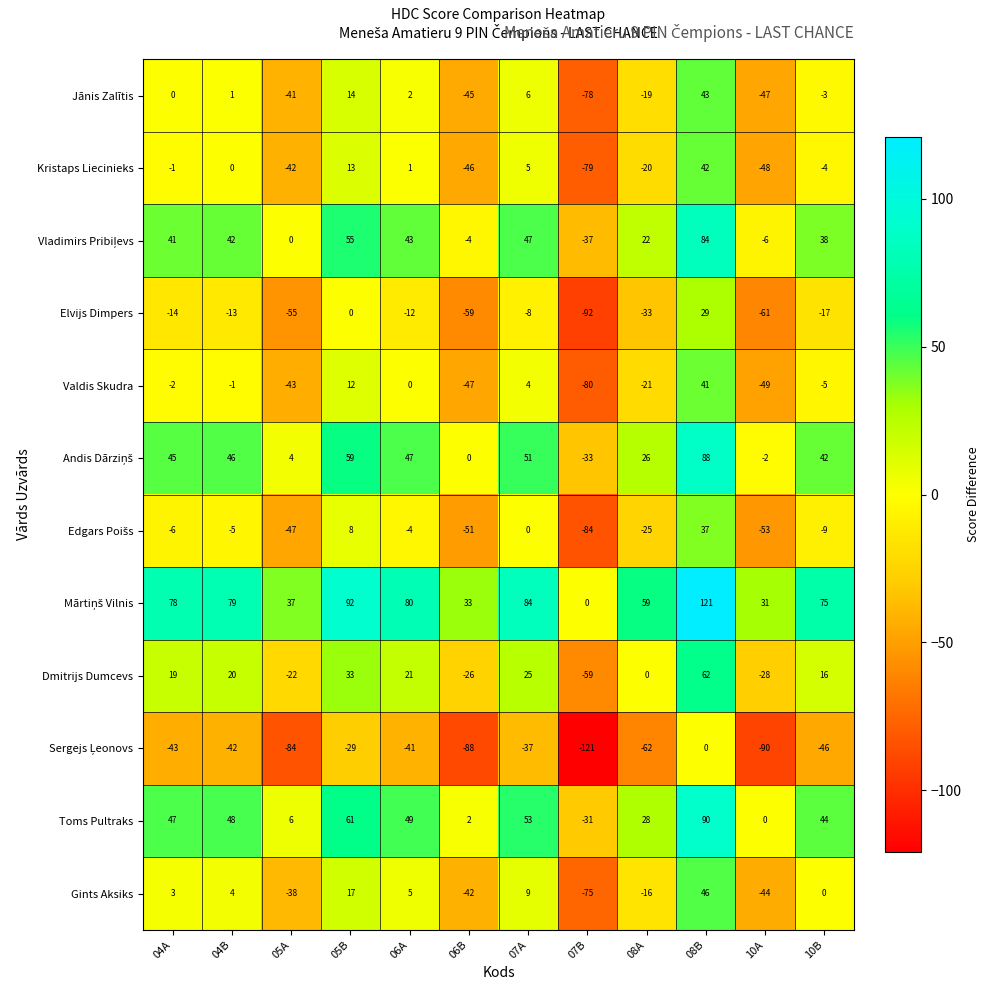

What is the average value of the Elvijs Dimpers series?

-28